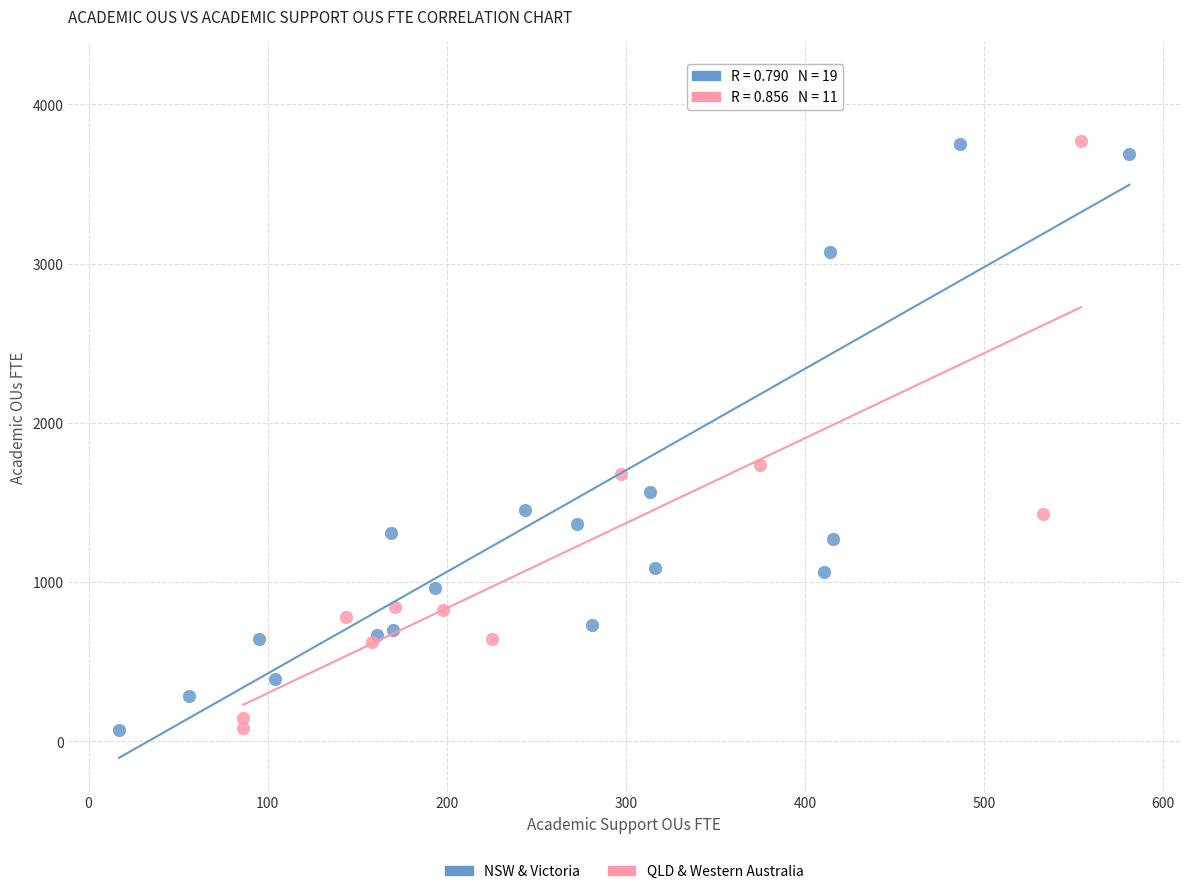

Which series contains the highest Y value?

NSW & Victoria